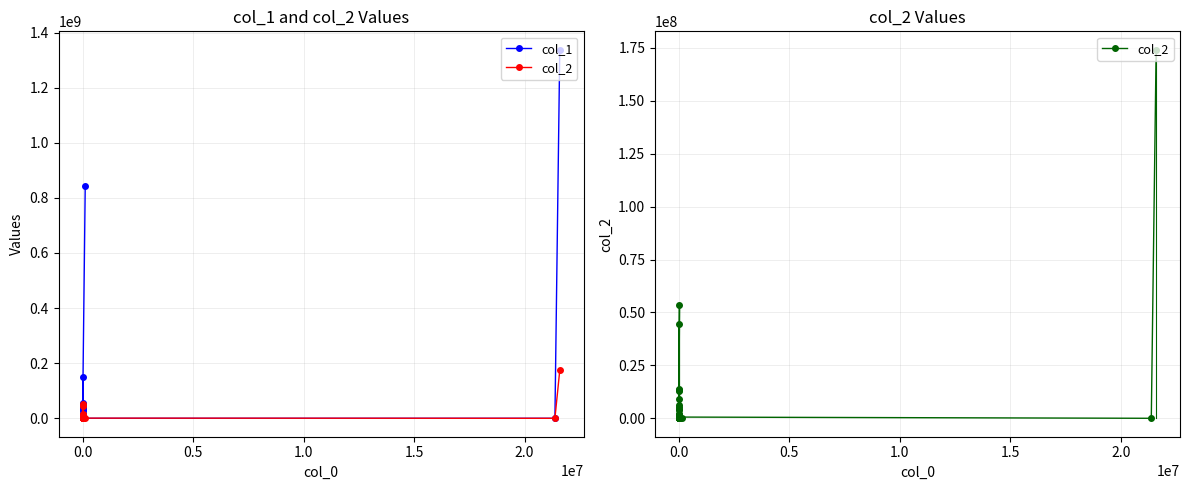

In col_2, how many points are higher than both neighbors (excluding endpoints)?

9